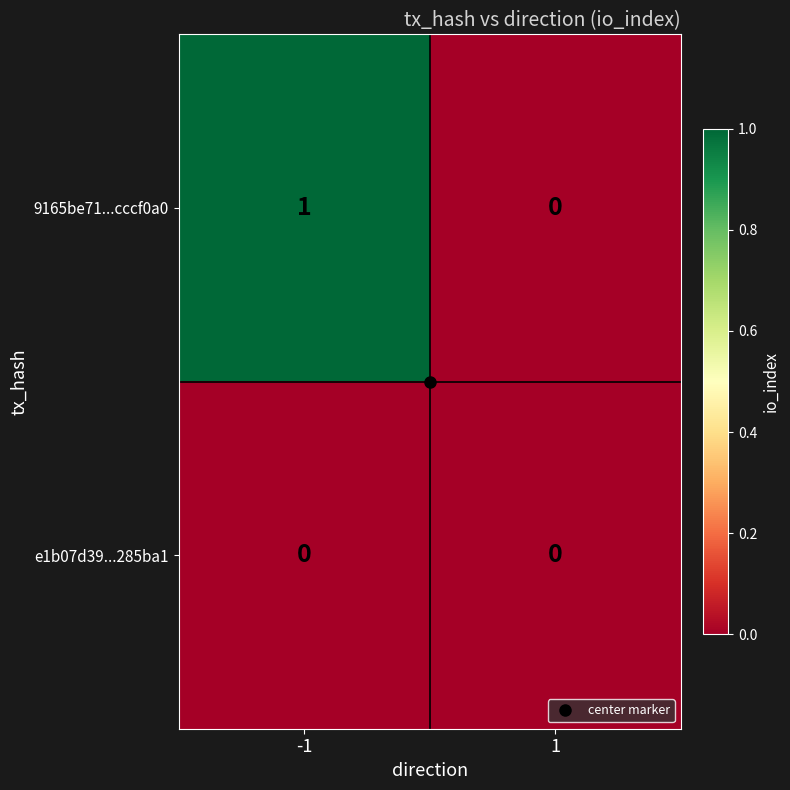

Rank the series by their maximum value, from lowest to highest.

e1b07d39...285ba1, 9165be71...cccf0a0